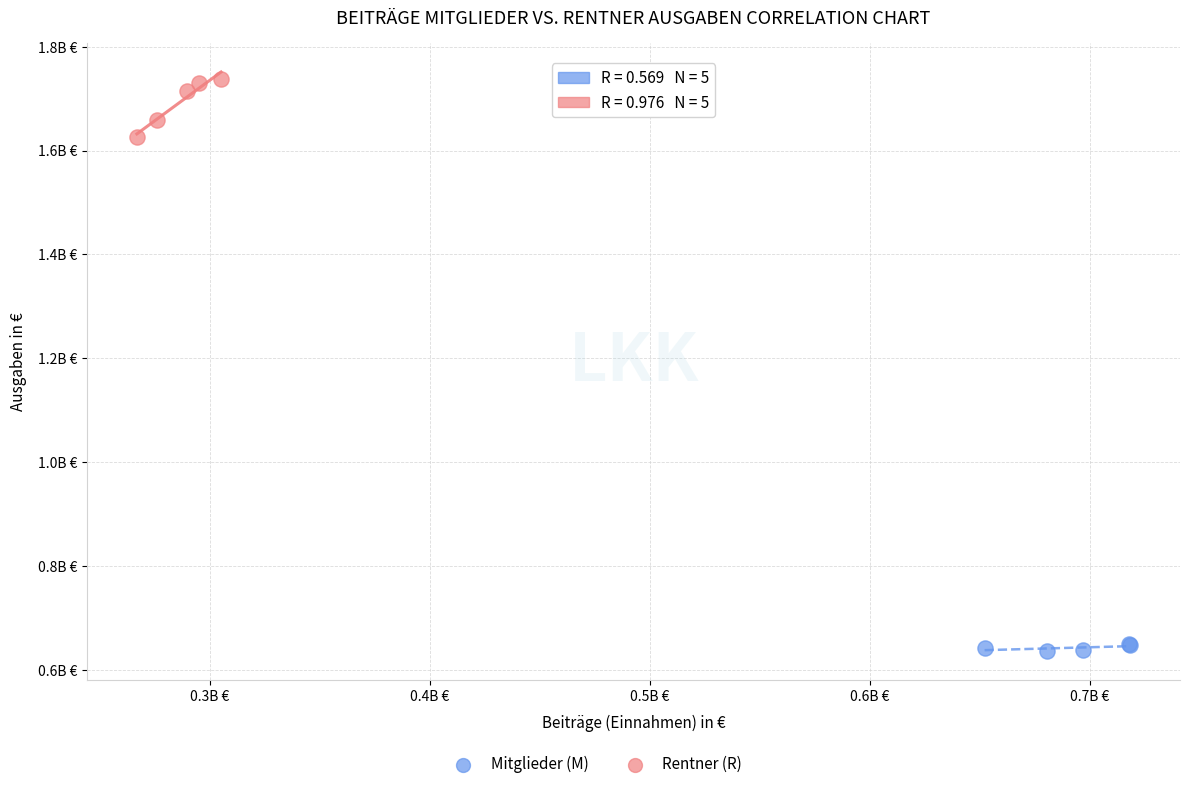

Which series contains the highest Y value?

Rentner (R)